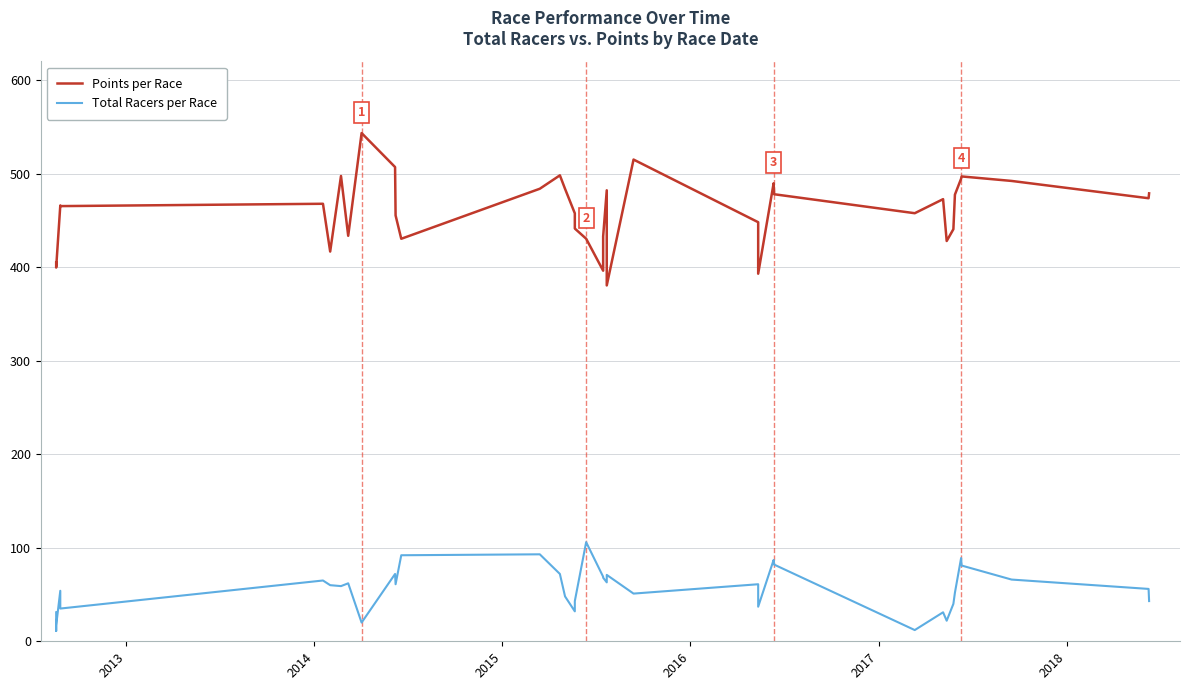

True or false: Total Racers per Race has a value of 21.4 at 29.

False